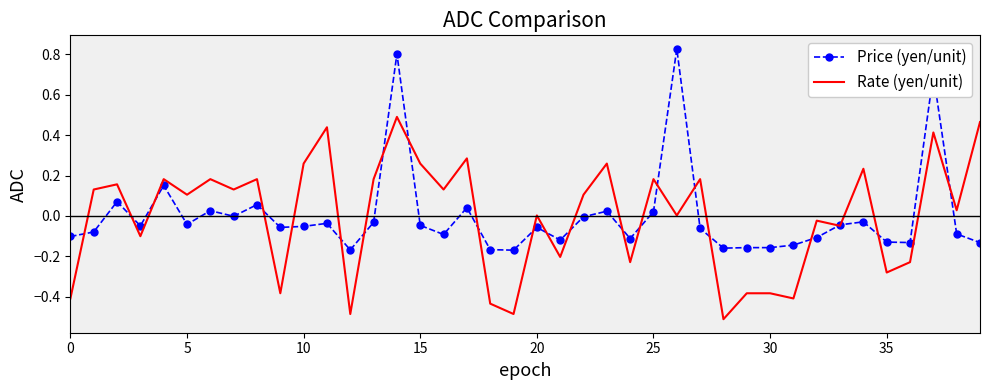

List the series in order of their peak value, lowest first.

Rate (yen/unit), Price (yen/unit)